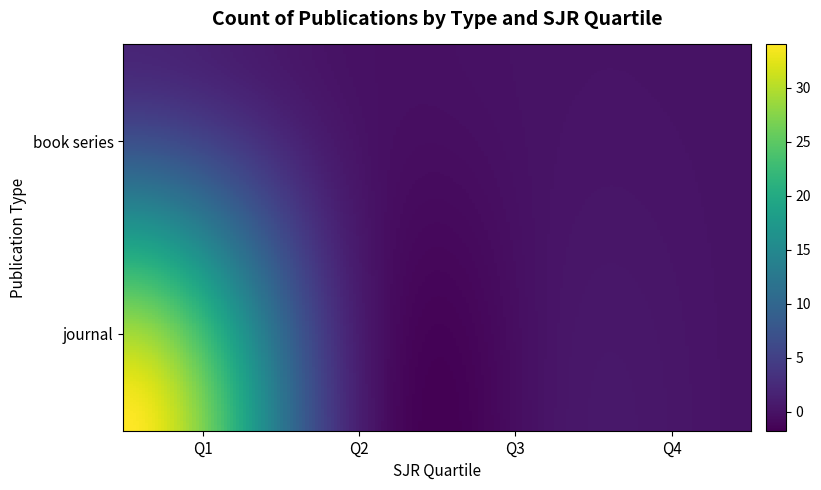

At which category does the chart reach its peak across all series?

journal_Q1